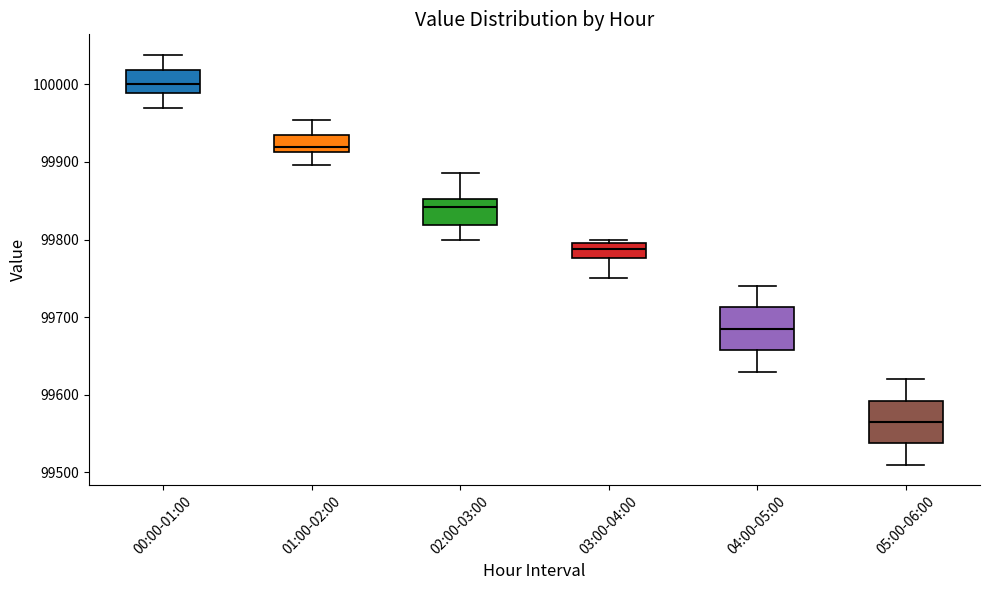

Reading left to right, transcribe this box plot: for each box, give where its median line is, the range the box spans, and where its two whiskers end, as read against the y-axis. The values are not printed on the chart, so give them approximately, as read against the axis.

00:00-01:00: median 100000, box 99990 to 100020, whiskers 99970 to 100040
01:00-02:00: median 99920, box 99910 to 99930, whiskers 99900 to 99950
02:00-03:00: median 99840, box 99820 to 99850, whiskers 99800 to 99890
03:00-04:00: median 99790, box 99780 to 99800, whiskers 99750 to 99800 (just above the box's upper edge)
04:00-05:00: median 99690, box 99660 to 99710, whiskers 99630 to 99740
05:00-06:00: median 99570, box 99540 to 99590, whiskers 99510 to 99620